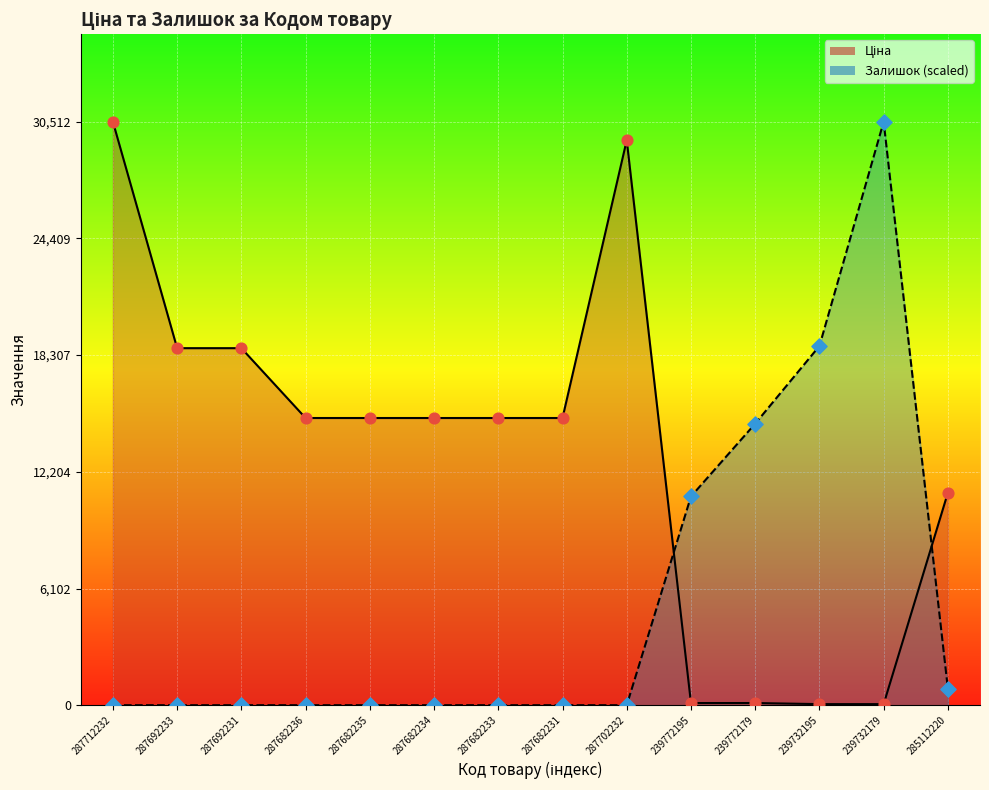

What is the total value across all series at 287682236?

15019.2